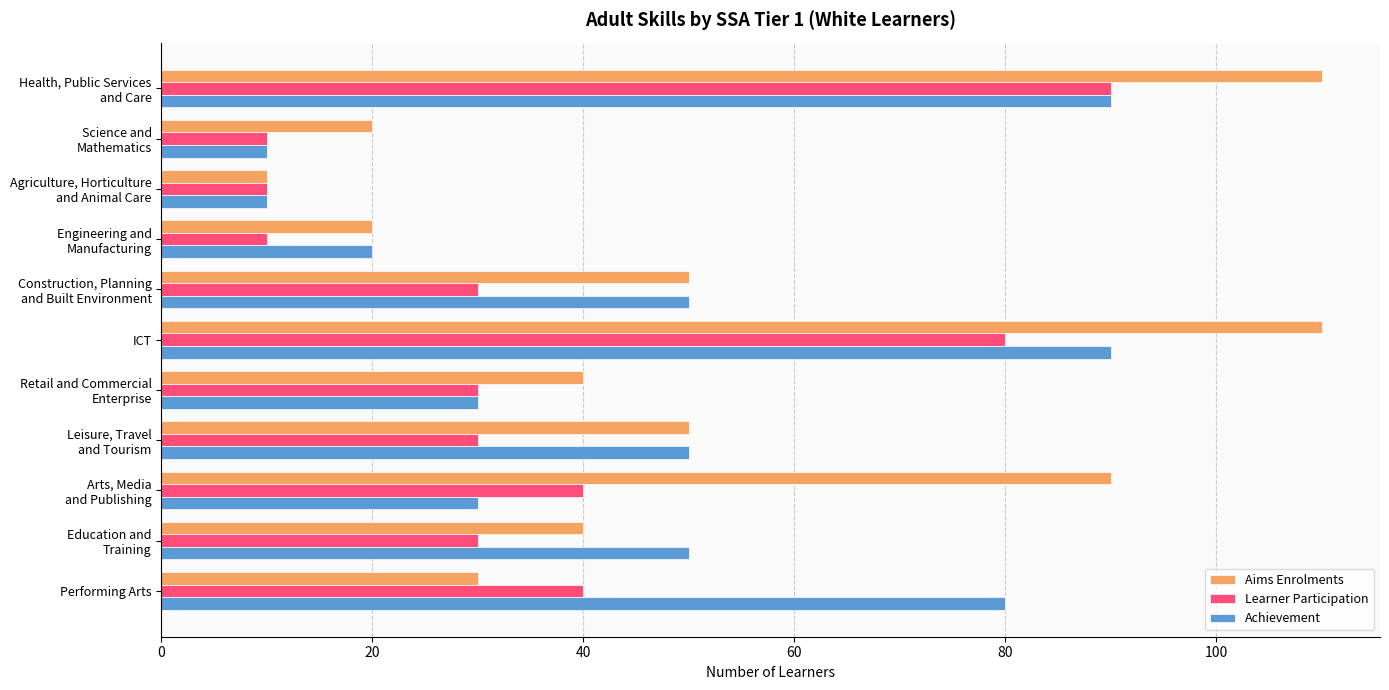

What are all the series names shown in the legend?

Aims Enrolments, Learner Participation, Achievement